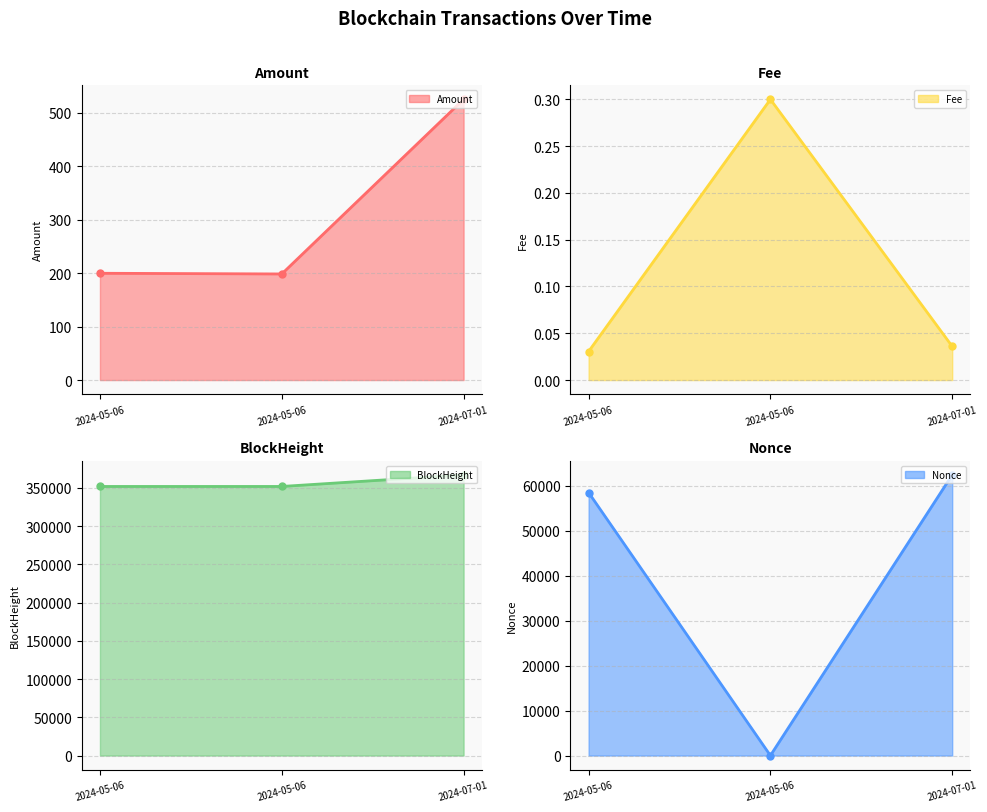

Which series has the largest range (max minus min)?

Nonce line